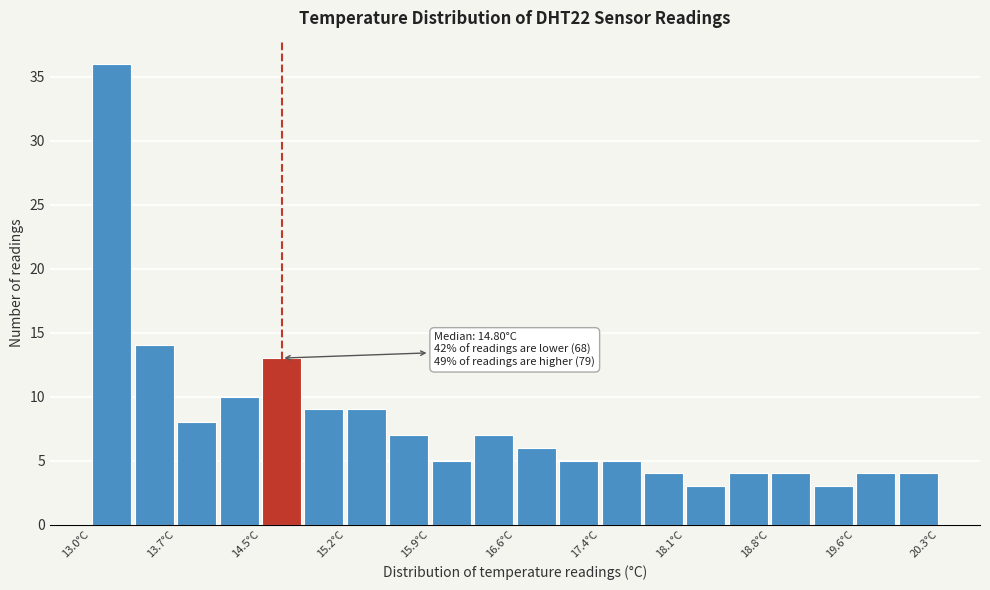

Around what value on the x-axis is the tallest bar? Give the approximate position of its centre, as read against the axis.

13.2